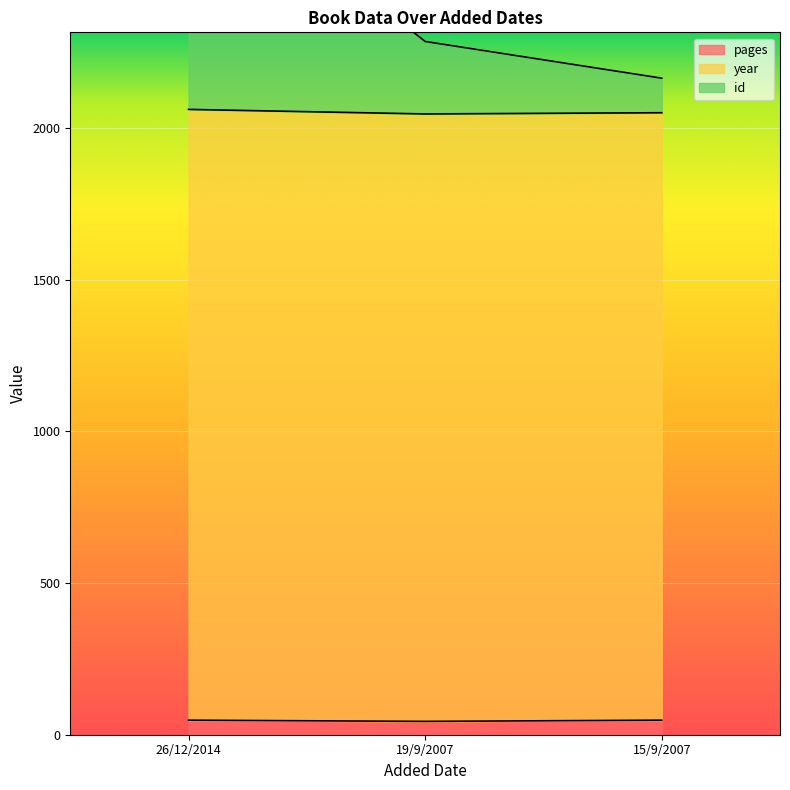

The value of pages at 26/12/2014 is 48. True or false?

True